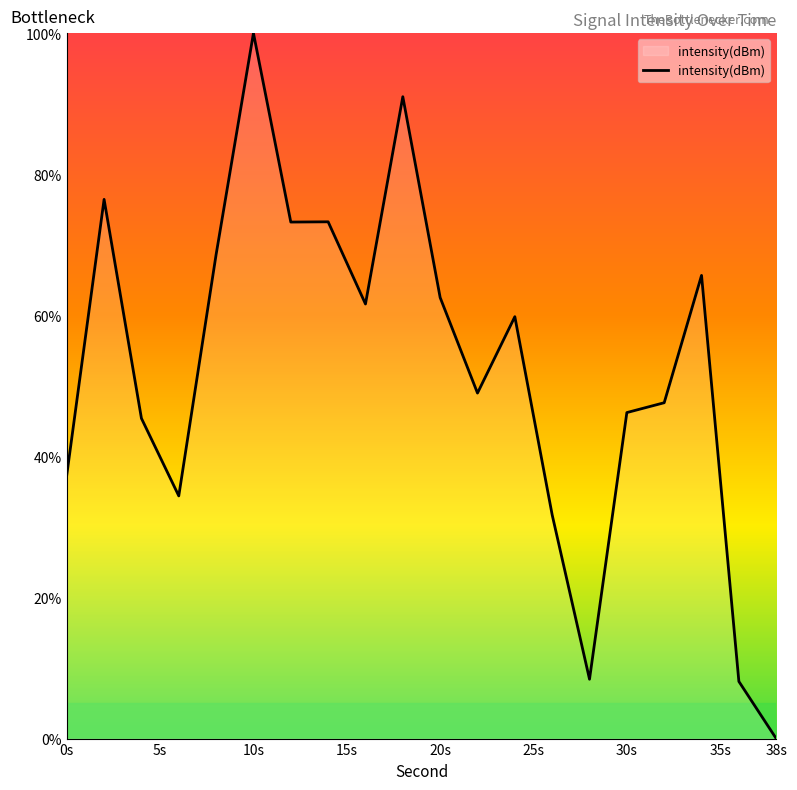

How many positive values are there?

19